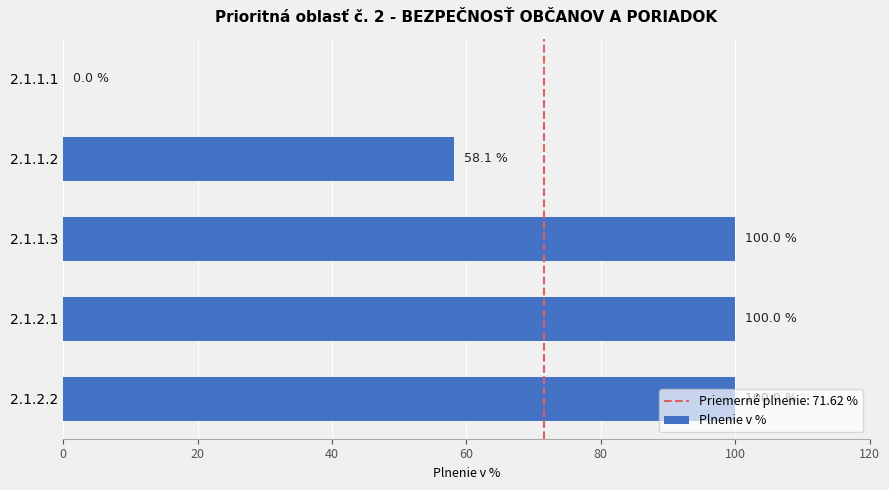

Count the number of data series in this chart.

1